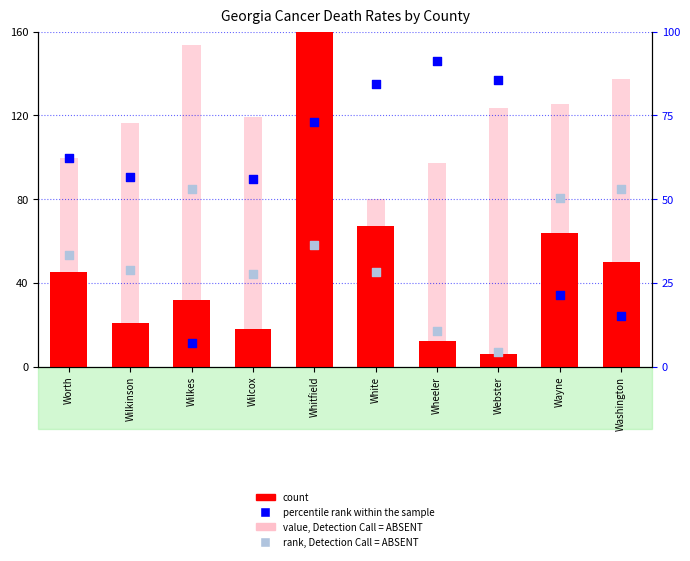

Which series contains the lowest Y value?

count